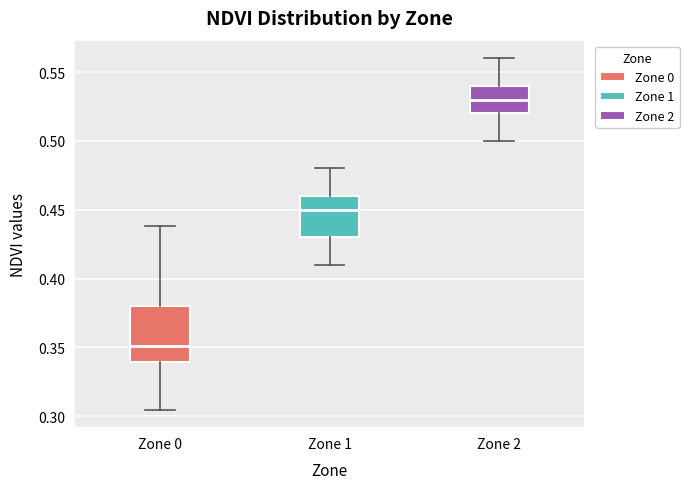

Where is the lower edge of the box for Zone 1 on the y-axis? The values are not printed on the chart, so give them approximately, as read against the axis.

0.430